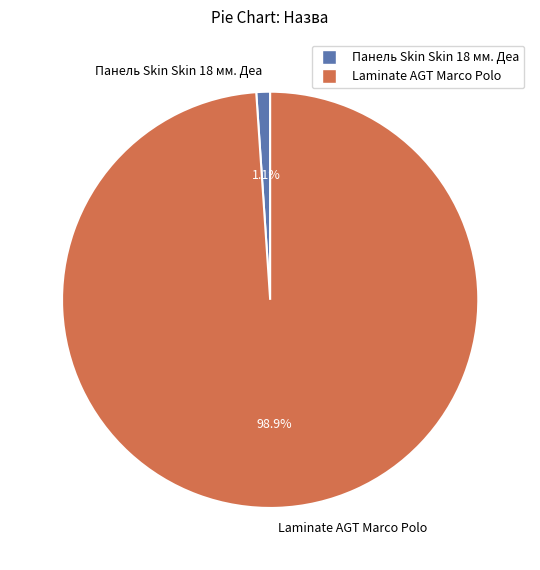

Between Laminate AGT Marco Polo and Панель Skin Skin 18 мм. Деа, which is larger?

Laminate AGT Marco Polo